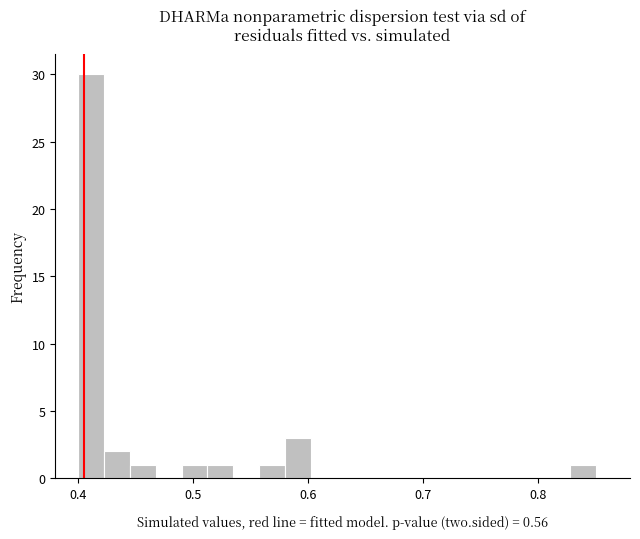

Around what value on the x-axis is the tallest bar? Give the approximate position of its centre, as read against the axis.

0.41